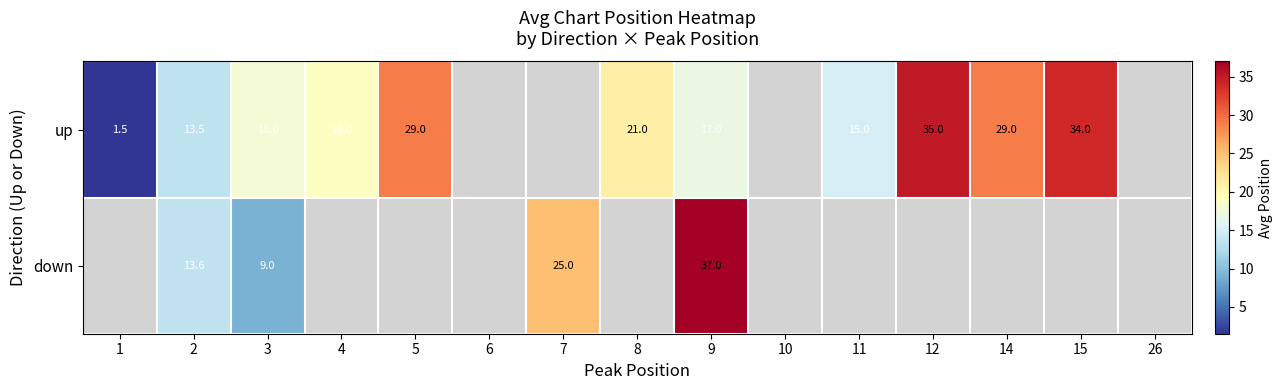

Which label corresponds to the largest value in the chart?

9